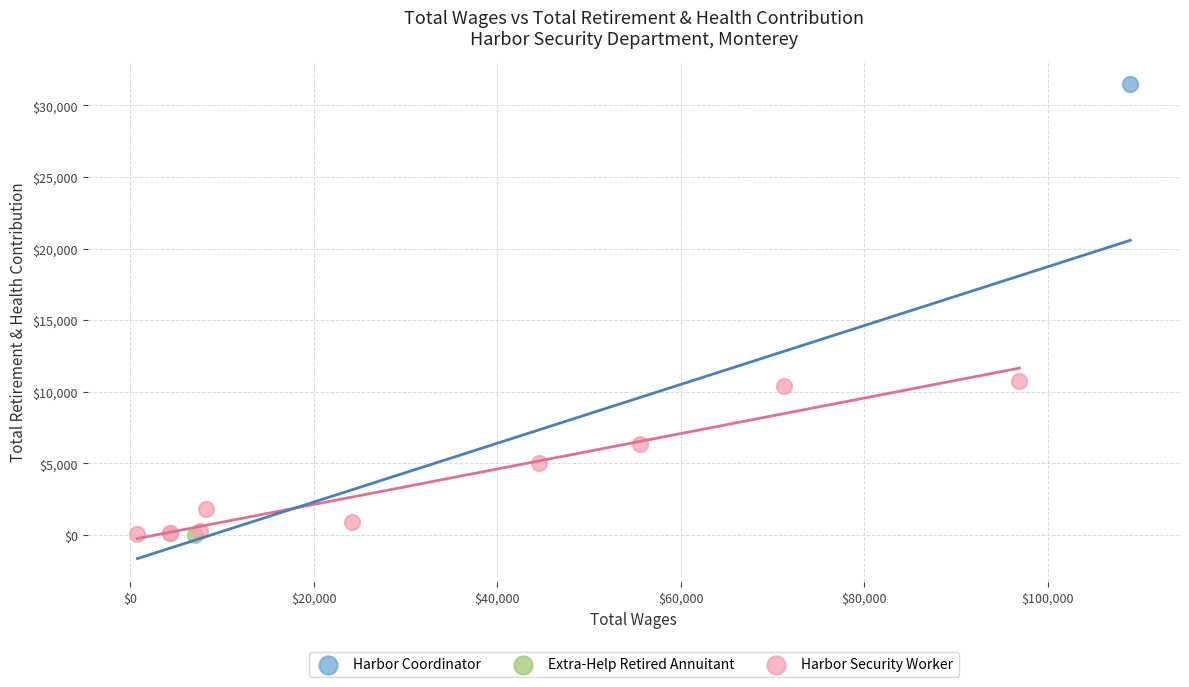

What are all the series names shown in the legend?

Harbor Coordinator, Extra-Help Retired Annuitant, Harbor Security Worker